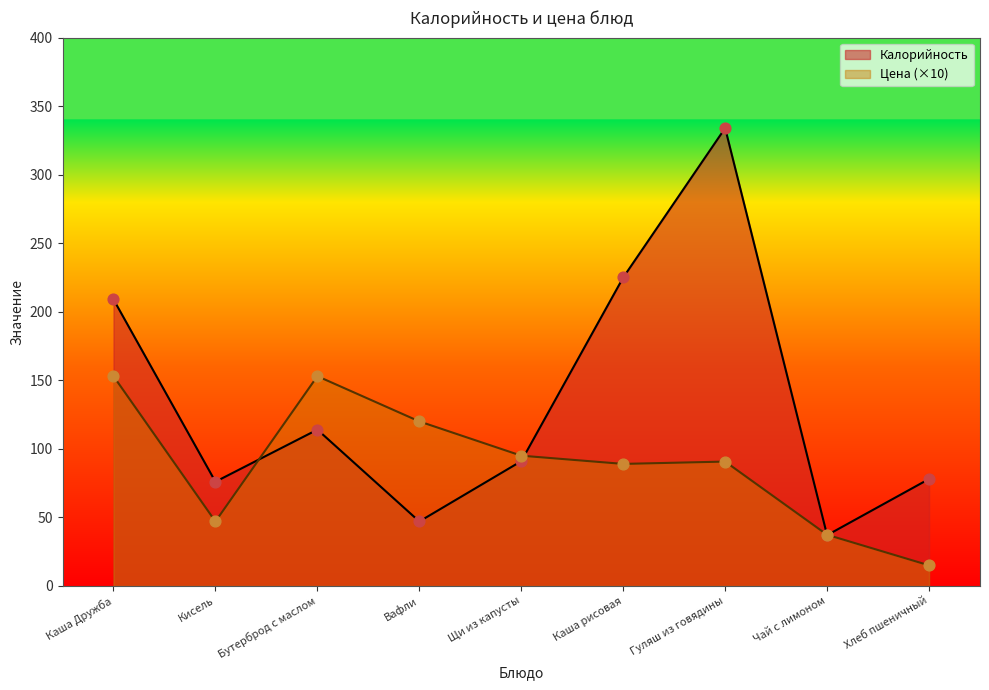

At which category is the sum across all series the highest?

Гуляш из говядины